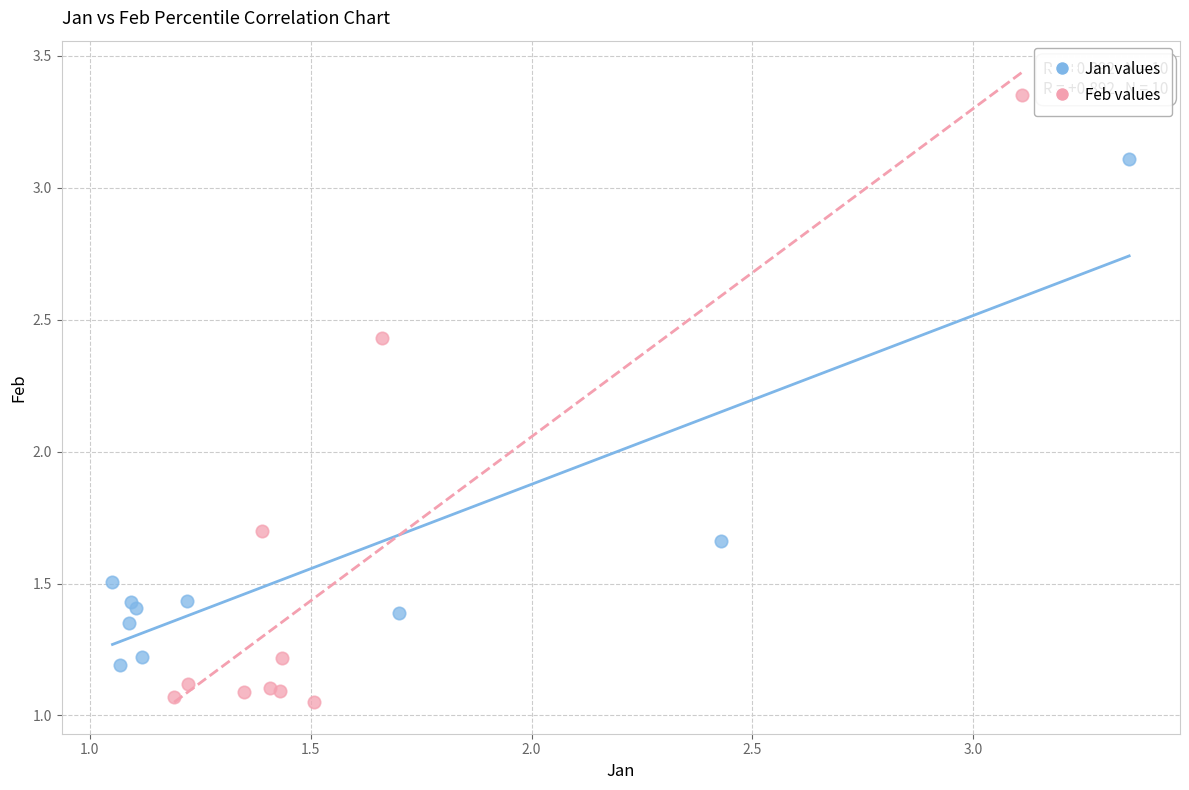

Which series has the largest Y range (max minus min)?

Feb values